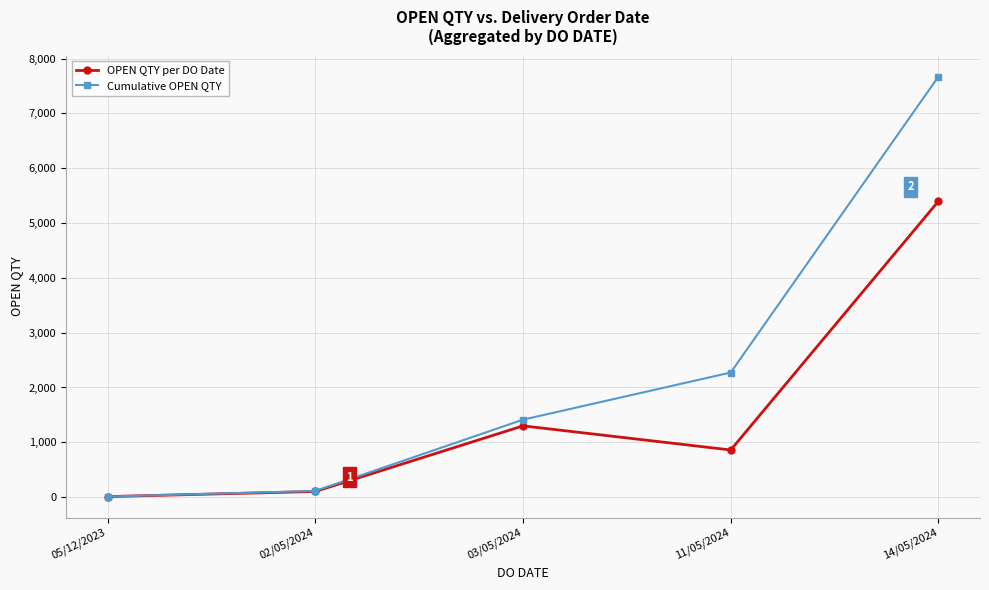

What position from the right is 14/05/2024?

1